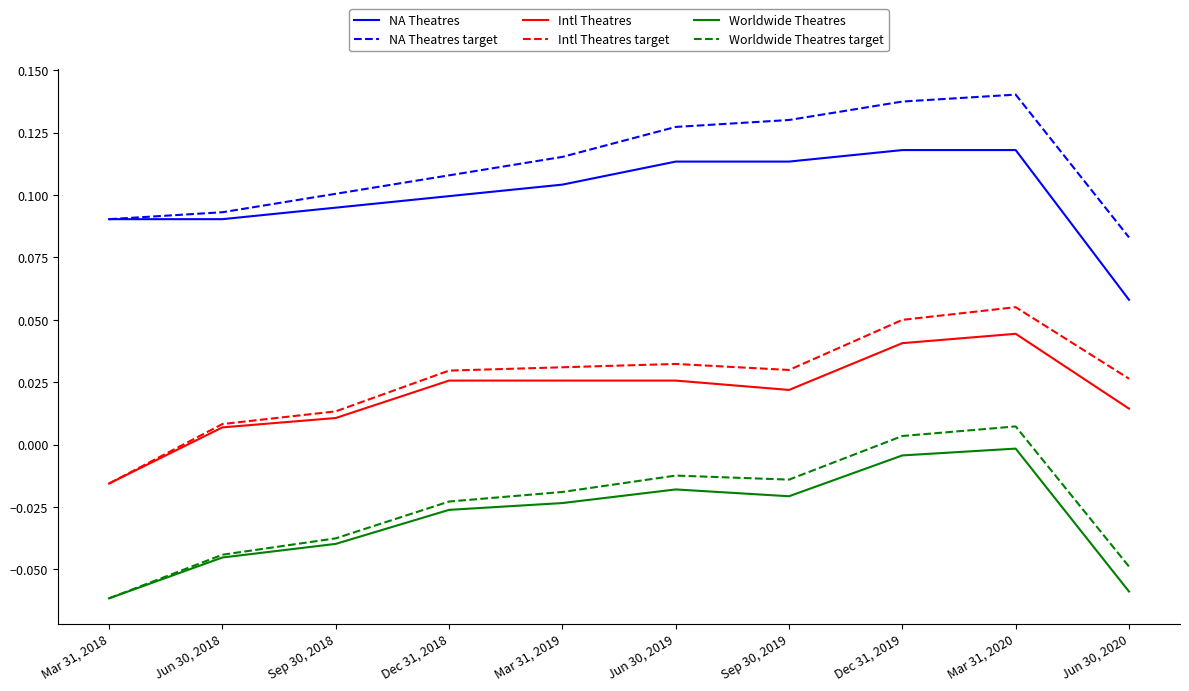

Which series changed the most between Jun 30, 2018 and Mar 31, 2020?

Worldwide Theatres target